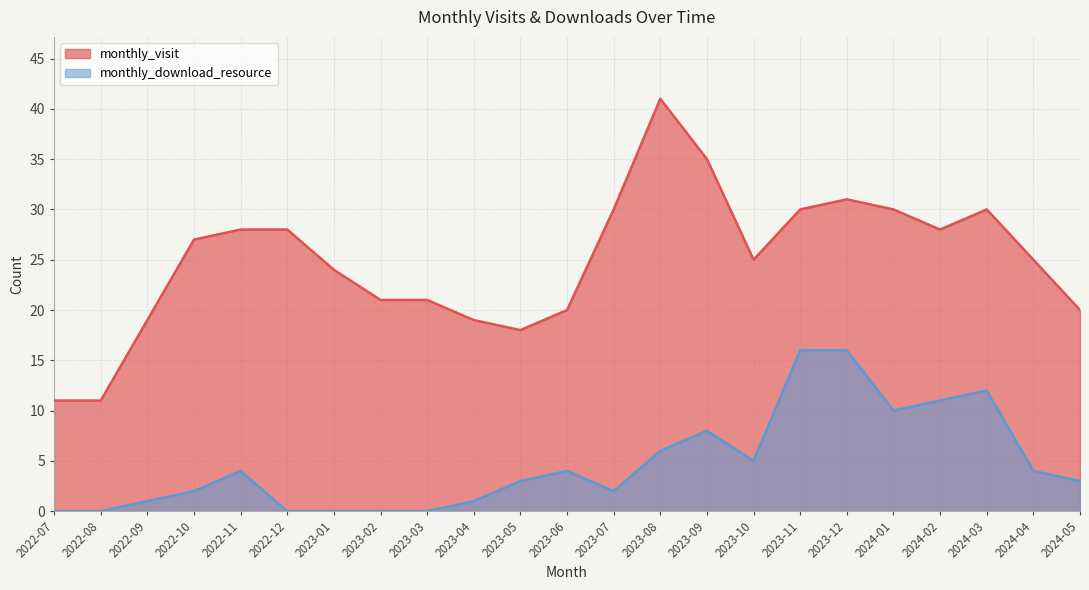

What is the label of the 17th point from the right?

2023-01